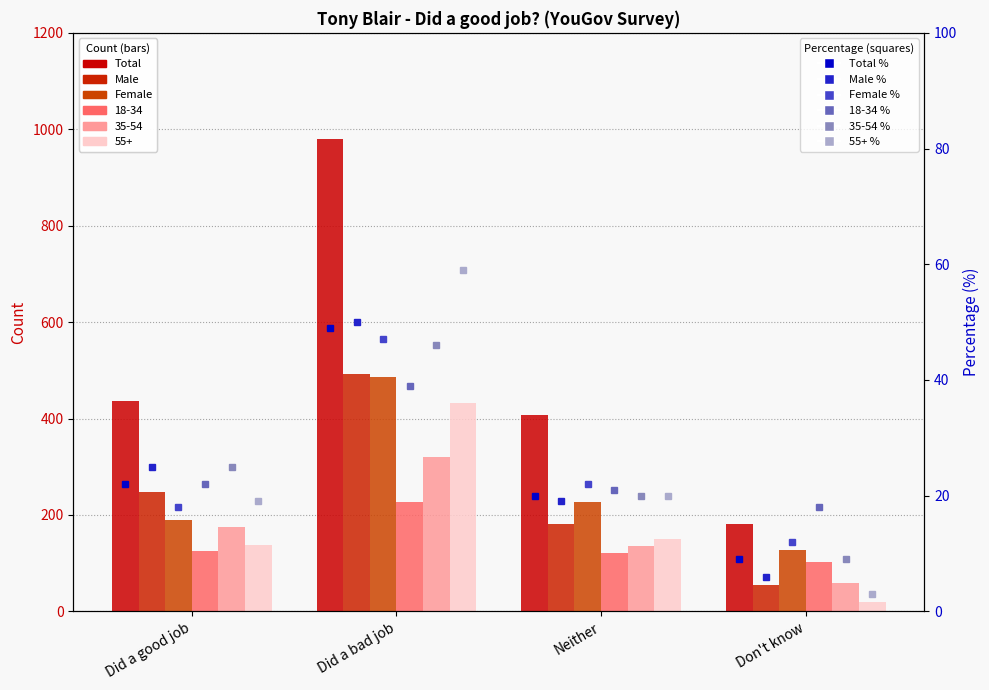

Reading left to right, transcribe all the data shown in this chart.

Total: Did a good job=437	Did a bad job=979	Neither=408	Don't know=182
Male: Did a good job=247	Did a bad job=493	Neither=182	Don't know=55
Female: Did a good job=190	Did a bad job=487	Neither=226	Don't know=127
18-34: Did a good job=126	Did a bad job=226	Neither=122	Don't know=103
35-54: Did a good job=175	Did a bad job=320	Neither=136	Don't know=59
55+: Did a good job=137	Did a bad job=433	Neither=150	Don't know=20